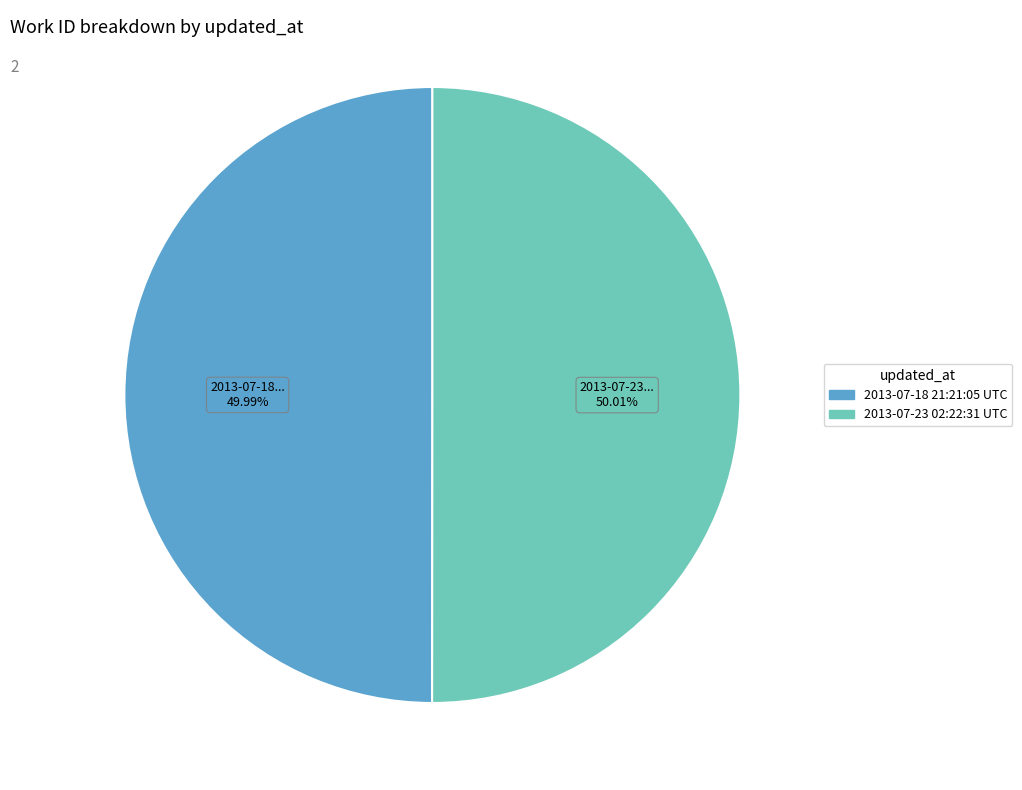

Approximately how many times larger is the value at 2013-07-23 02:22:31 UTC compared to 2013-07-18 21:21:05 UTC?

1.0